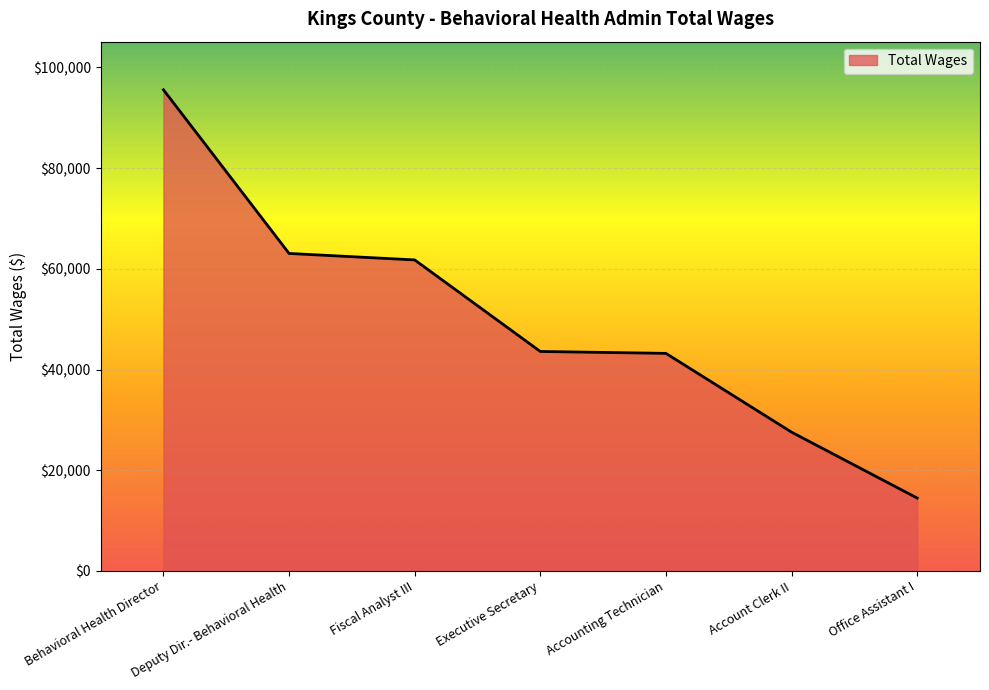

True or false: the data has more than 2 interior local peaks.

False